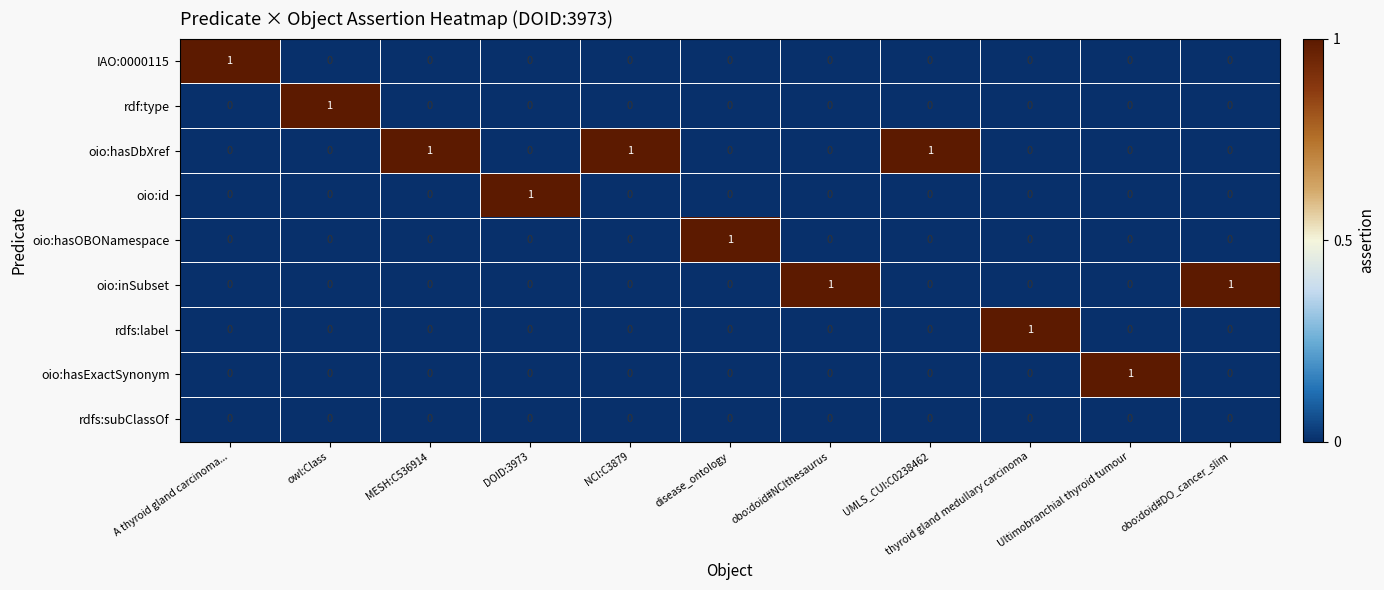

Is it true that oio:inSubset equals 1 at obo:doid#NCIthesaurus?

True